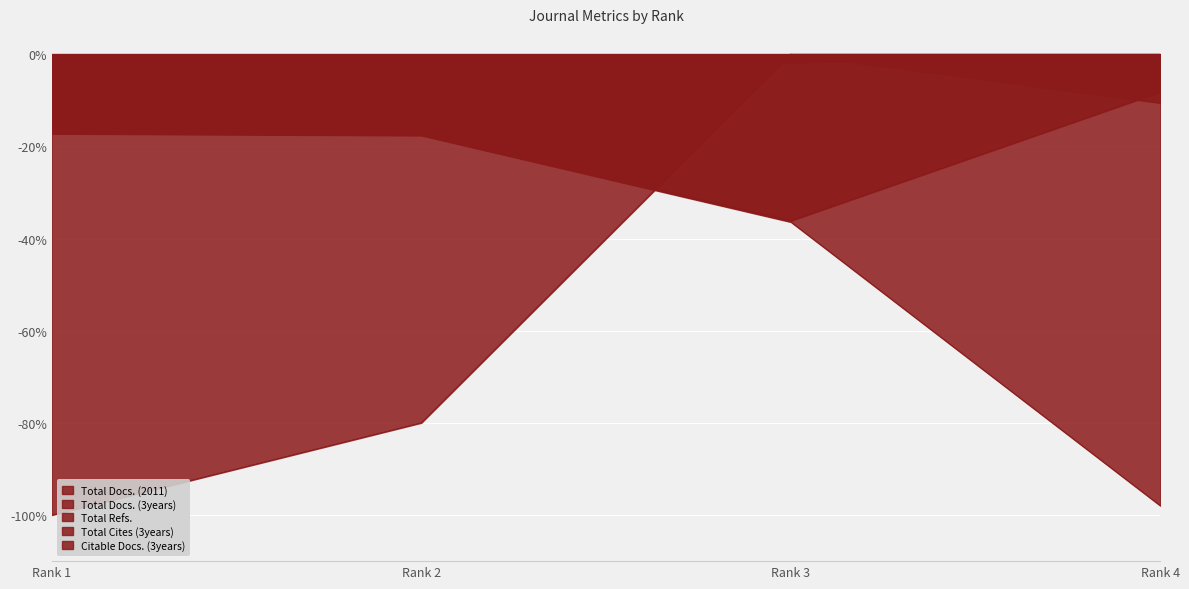

What are all the series names shown in the legend?

Total Docs. (2011), Total Docs. (3years), Total Refs., Total Cites (3years), Citable Docs. (3years)